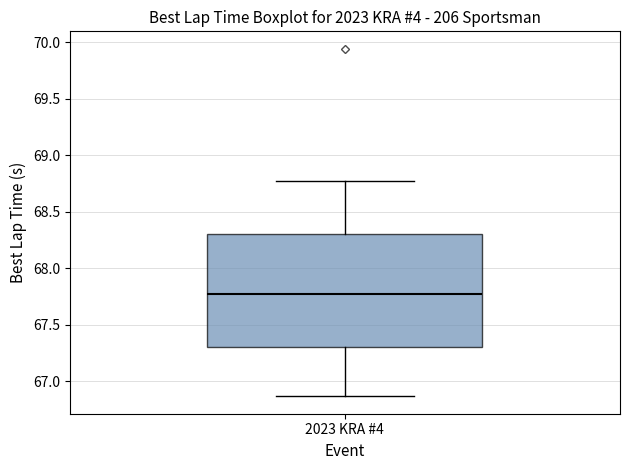

Where does the lower whisker of the box for 2023 KRA #4 end on the y-axis? The values are not printed on the chart, so give them approximately, as read against the axis.

66.85